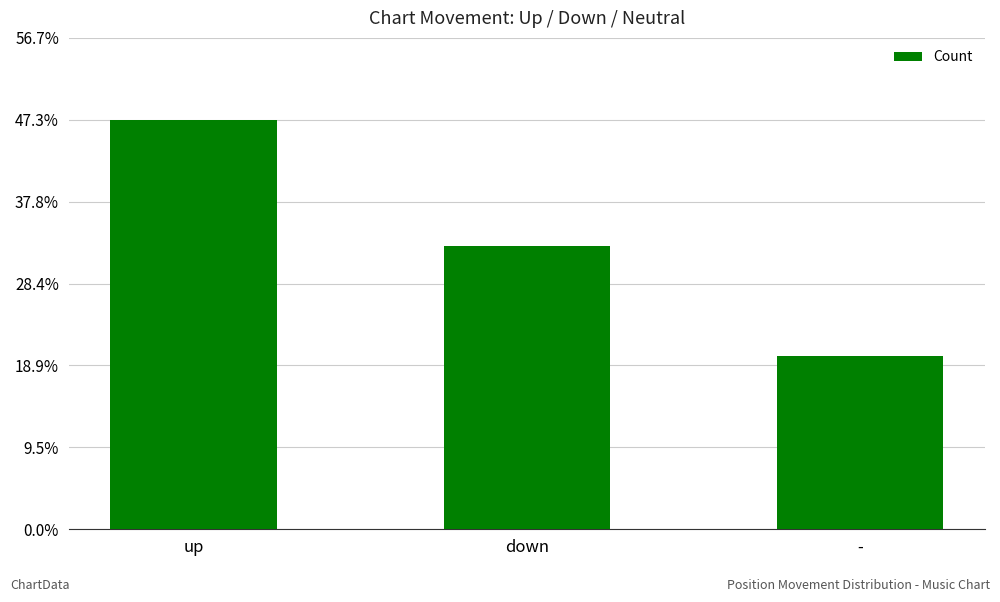

Does the chart contain any negative values?

No